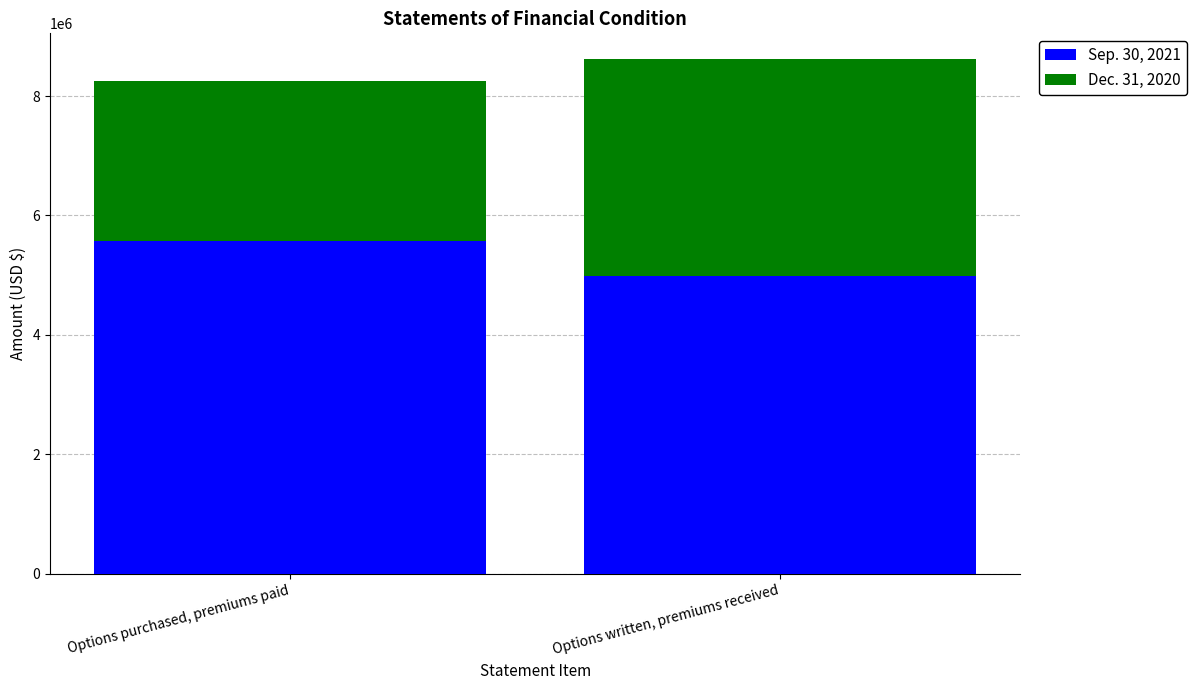

Where is Sep. 30, 2021 nearest to the value 5278590?

Options written, premiums received